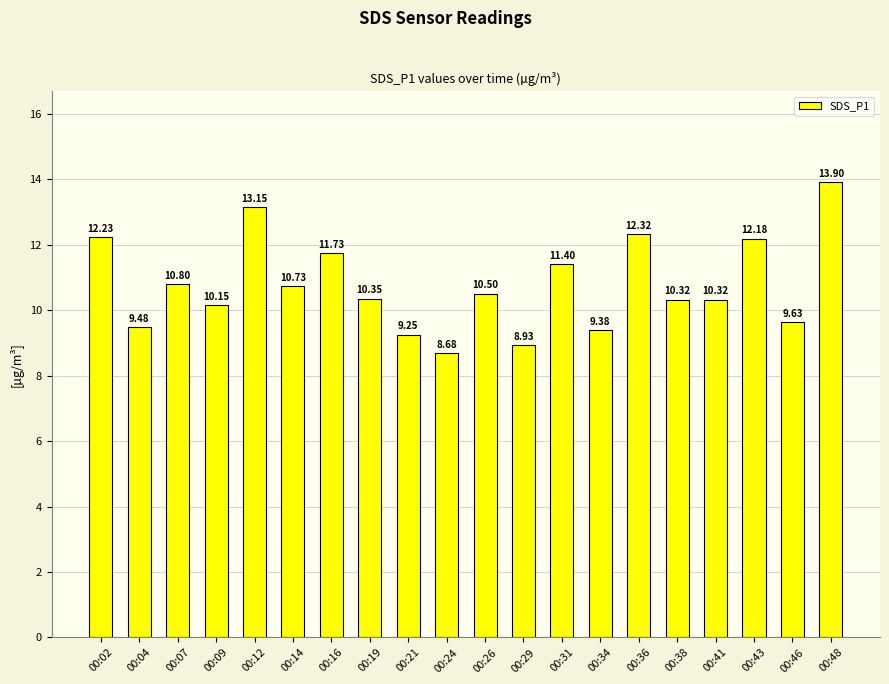

Which category has the highest value across all series?

00:48